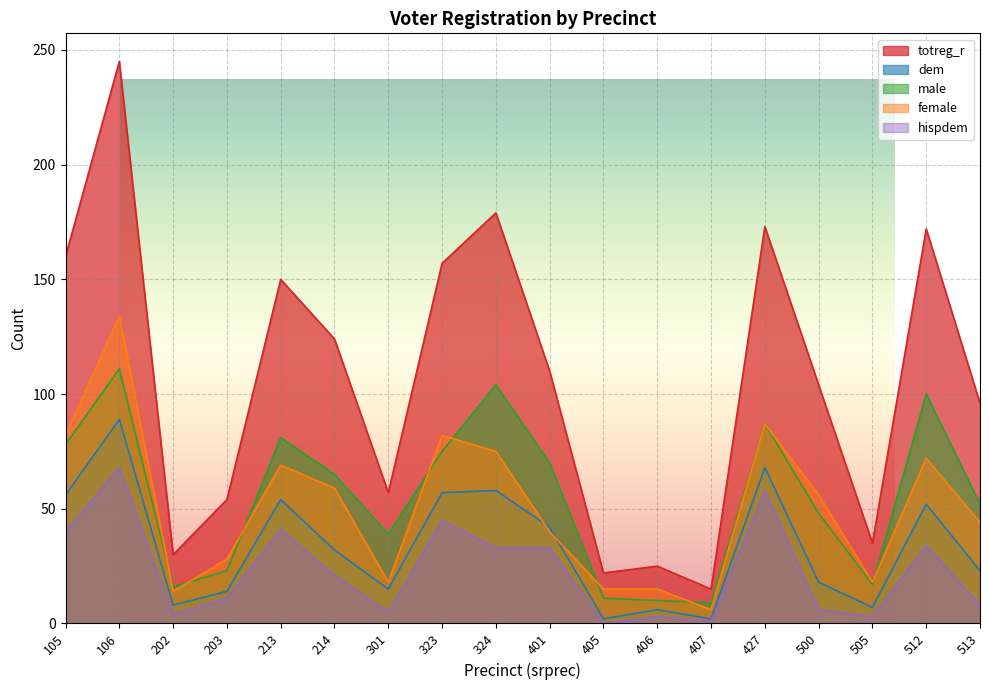

What is the difference between the second highest and minimum values in the male series?

95